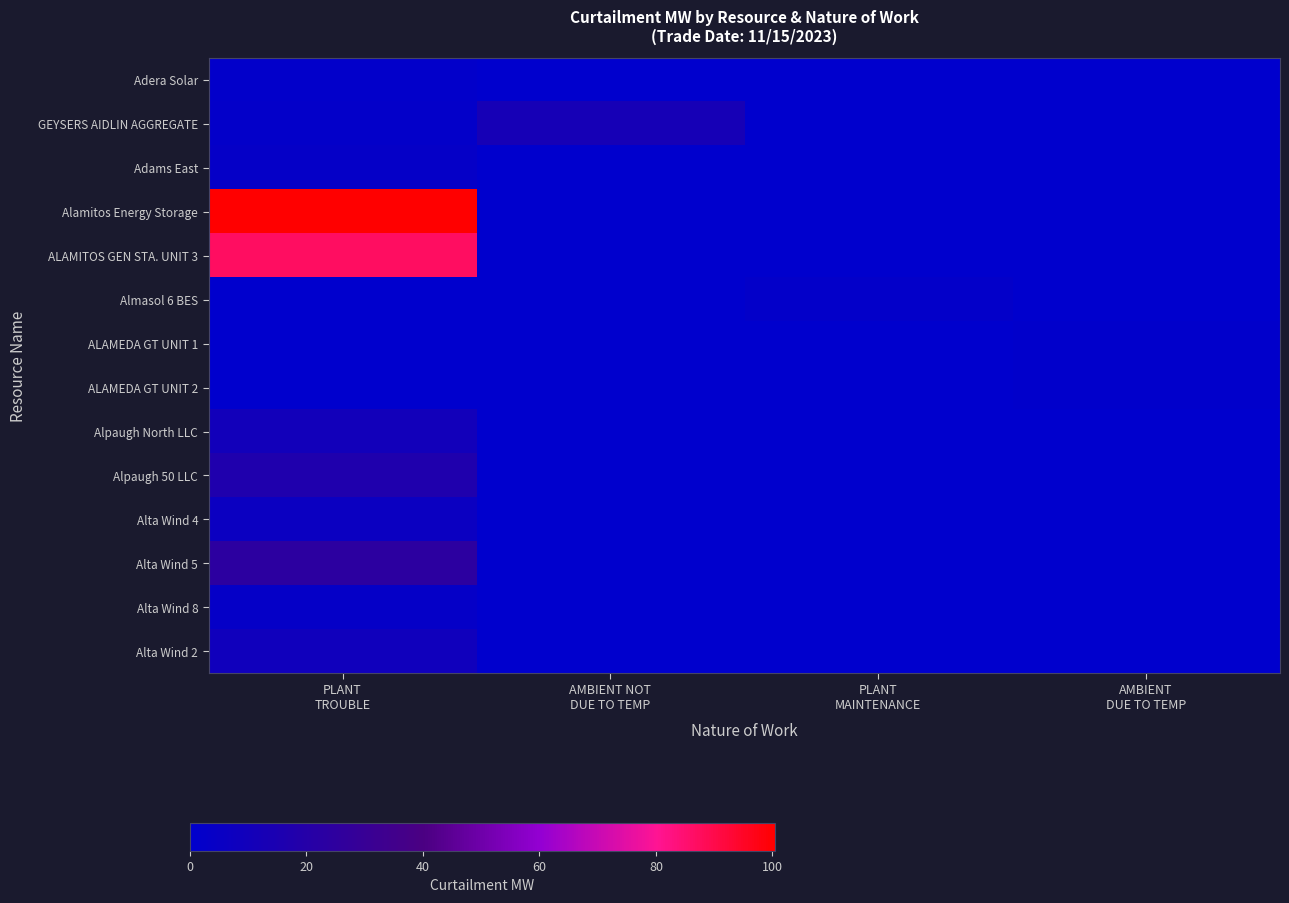

Between PLANT TROUBLE and PLANT MAINTENANCE, which series saw the biggest shift?

Alamitos Energy Storage